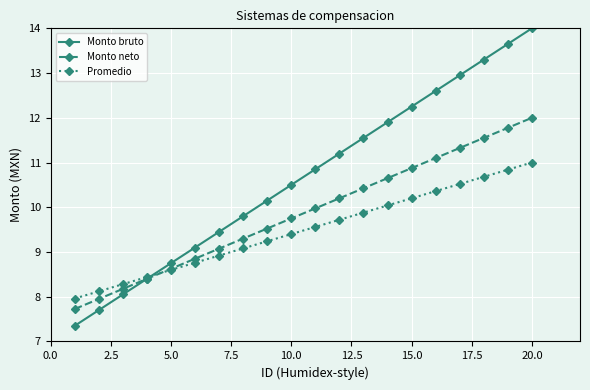

List the series in order of their overall mean, highest first.

Monto bruto, Monto neto, Promedio